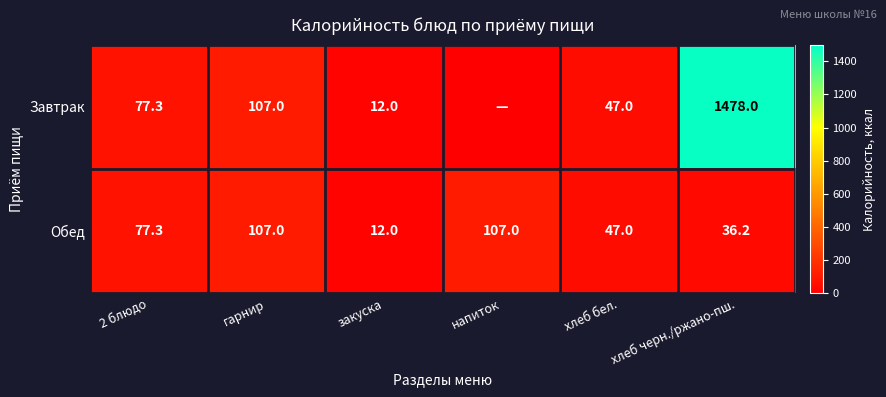

Read the Обед value at хлеб бел..

47.0